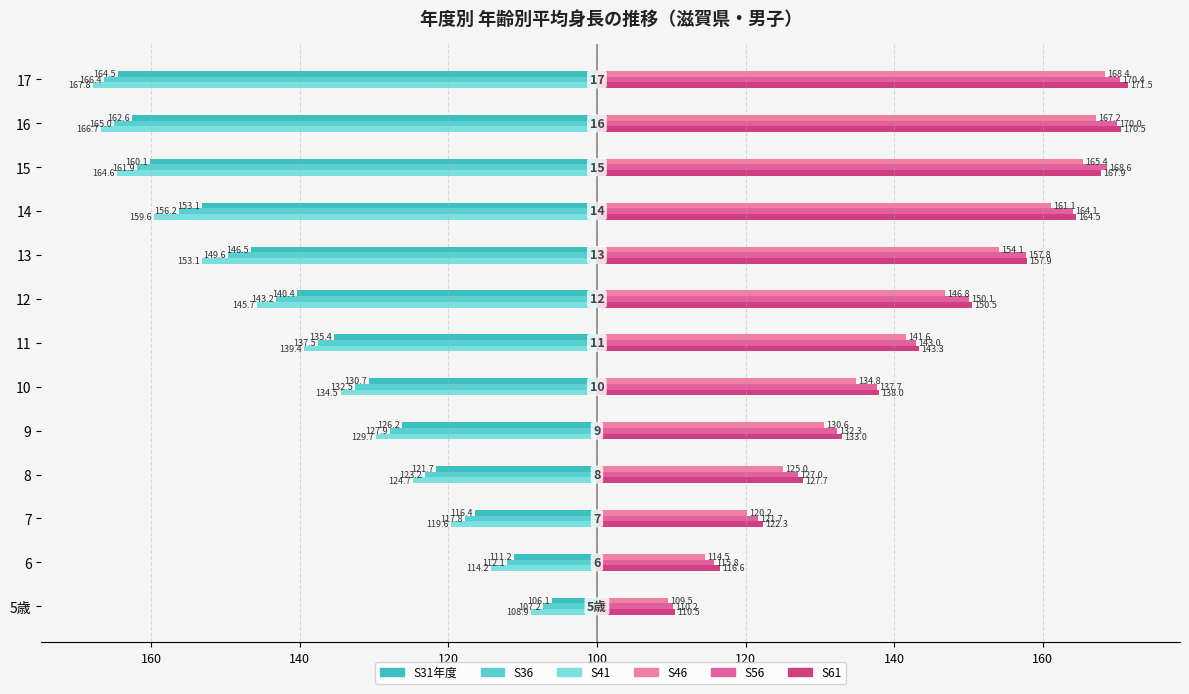

What is the difference between the maximum and minimum values in the S61 series?

61.0